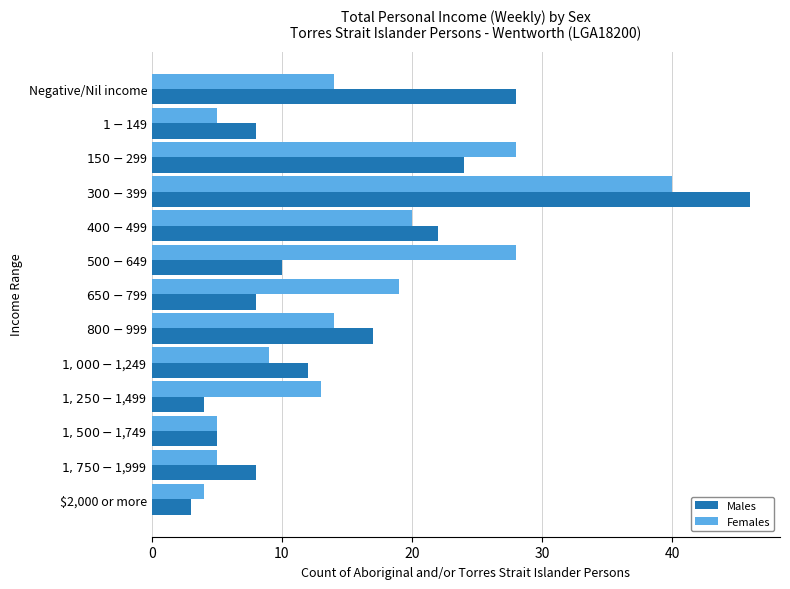

What is the difference between the maximum and second lowest values in the Males series?

42